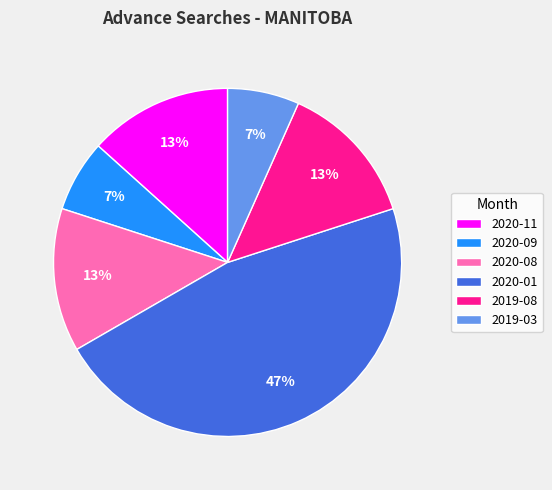

Is there a majority slice in this chart?

No